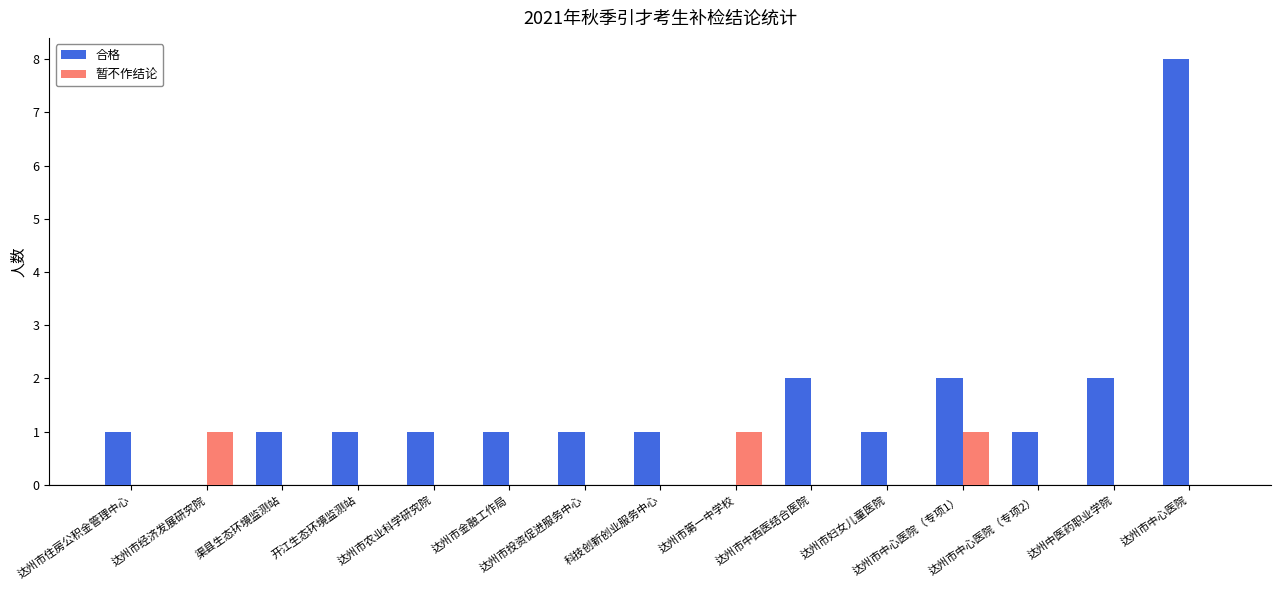

What is the sum of all 暂不作结论 values?

3